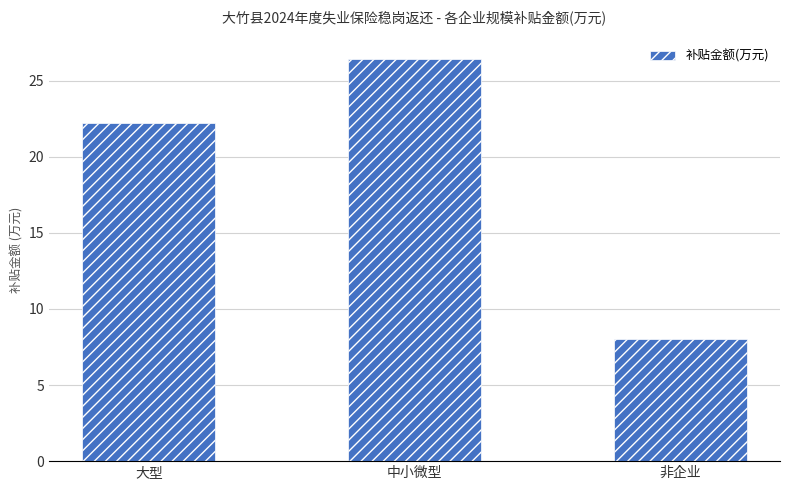

Are the bars horizontal?

No